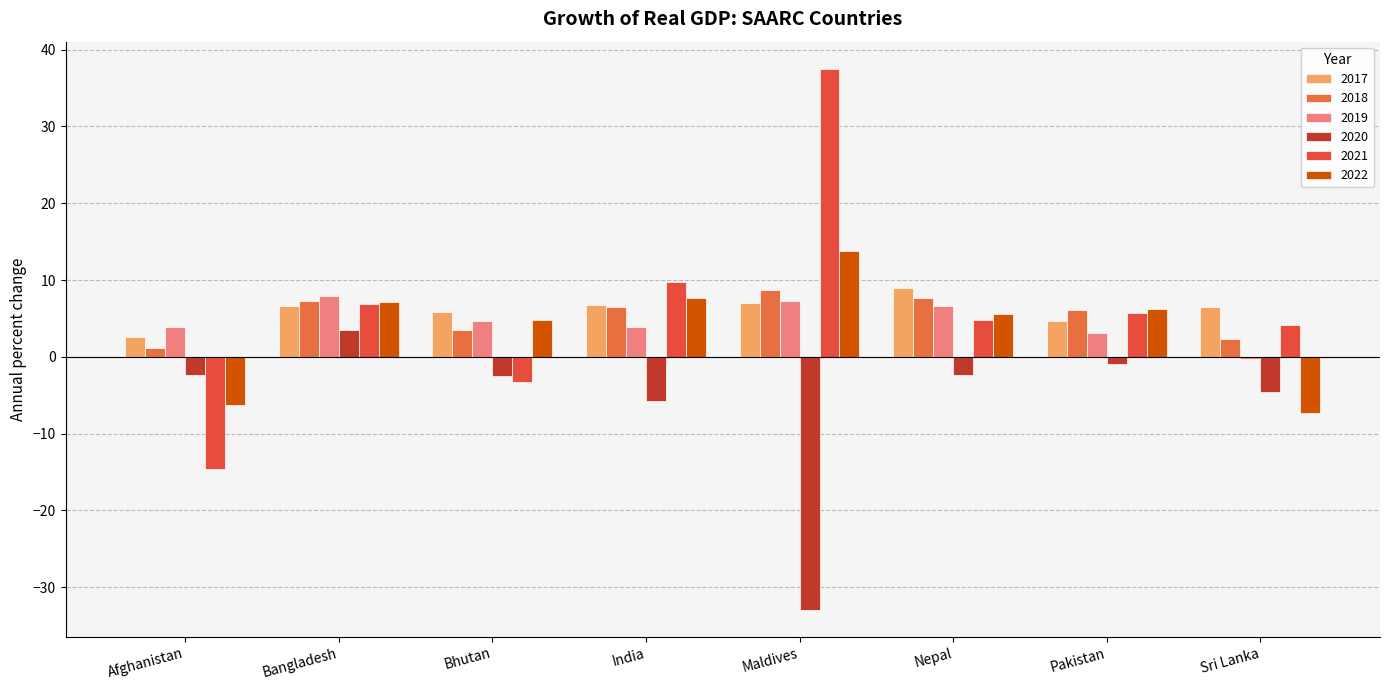

At how many categories does at least one series exceed 9?

2